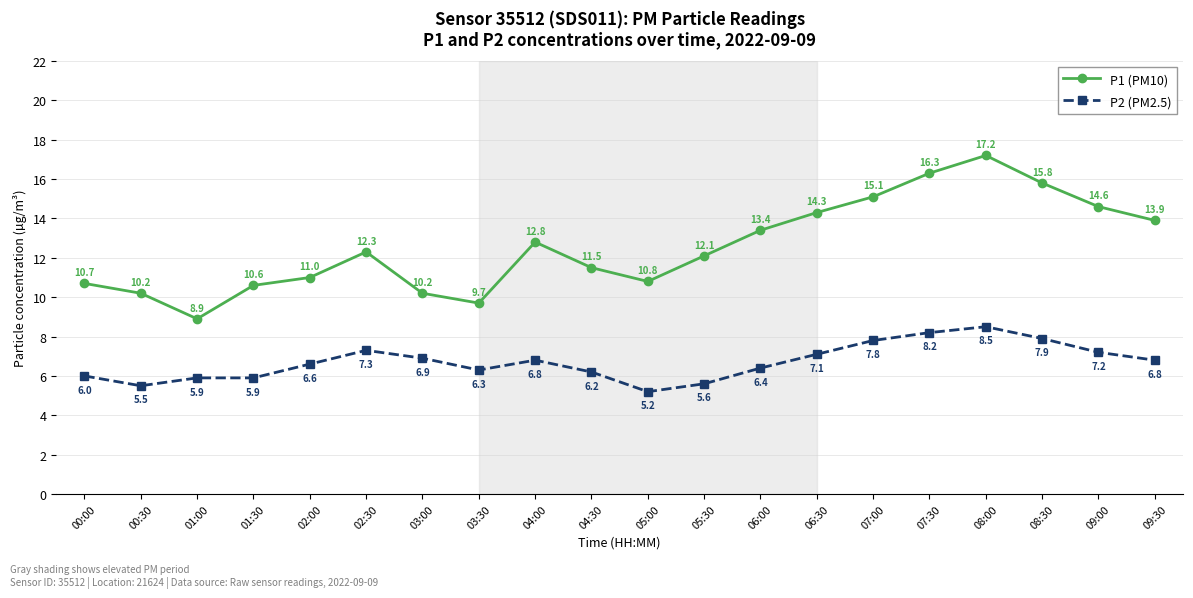

Reading left to right, list all the values displayed in this chart.

P1 (PM10): 00:00=10.7	00:30=10.2	01:00=8.9	01:30=10.6	02:00=11.0	02:30=12.3	03:00=10.2	03:30=9.7	04:00=12.8	04:30=11.5	05:00=10.8	05:30=12.1	06:00=13.4	06:30=14.3	07:00=15.1	07:30=16.3	08:00=17.2	08:30=15.8	09:00=14.6	09:30=13.9
P2 (PM2.5): 00:00=6.0	00:30=5.5	01:00=5.9	01:30=5.9	02:00=6.6	02:30=7.3	03:00=6.9	03:30=6.3	04:00=6.8	04:30=6.2	05:00=5.2	05:30=5.6	06:00=6.4	06:30=7.1	07:00=7.8	07:30=8.2	08:00=8.5	08:30=7.9	09:00=7.2	09:30=6.8